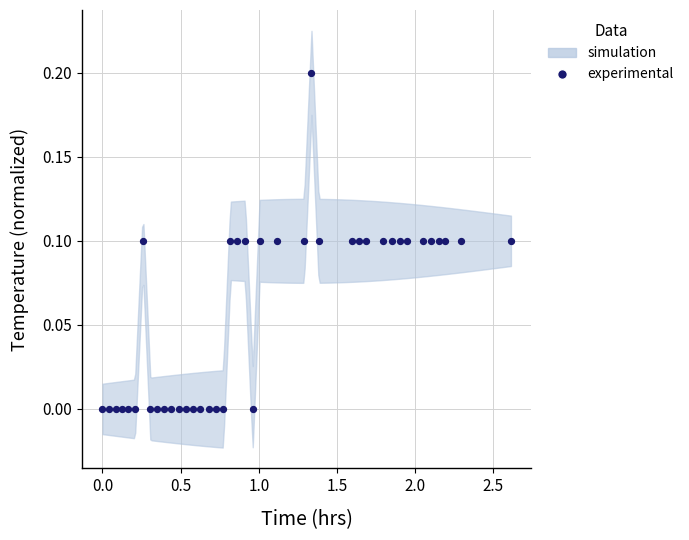

What is the range of X values (max minus min)?

2.6